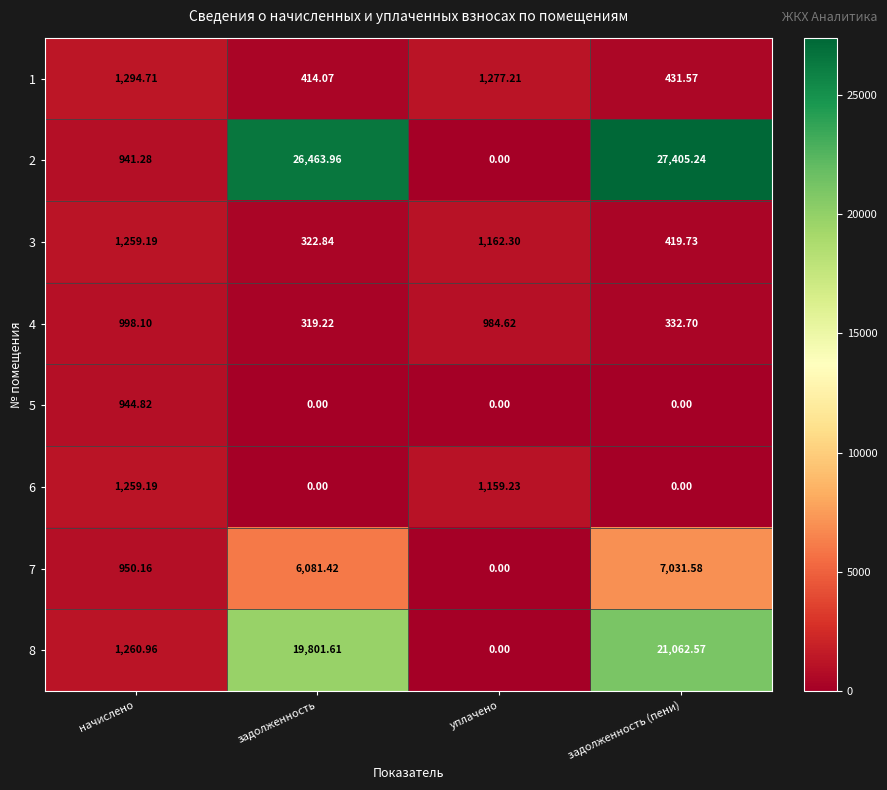

What is the total value across all series at задолженность?

53403.1